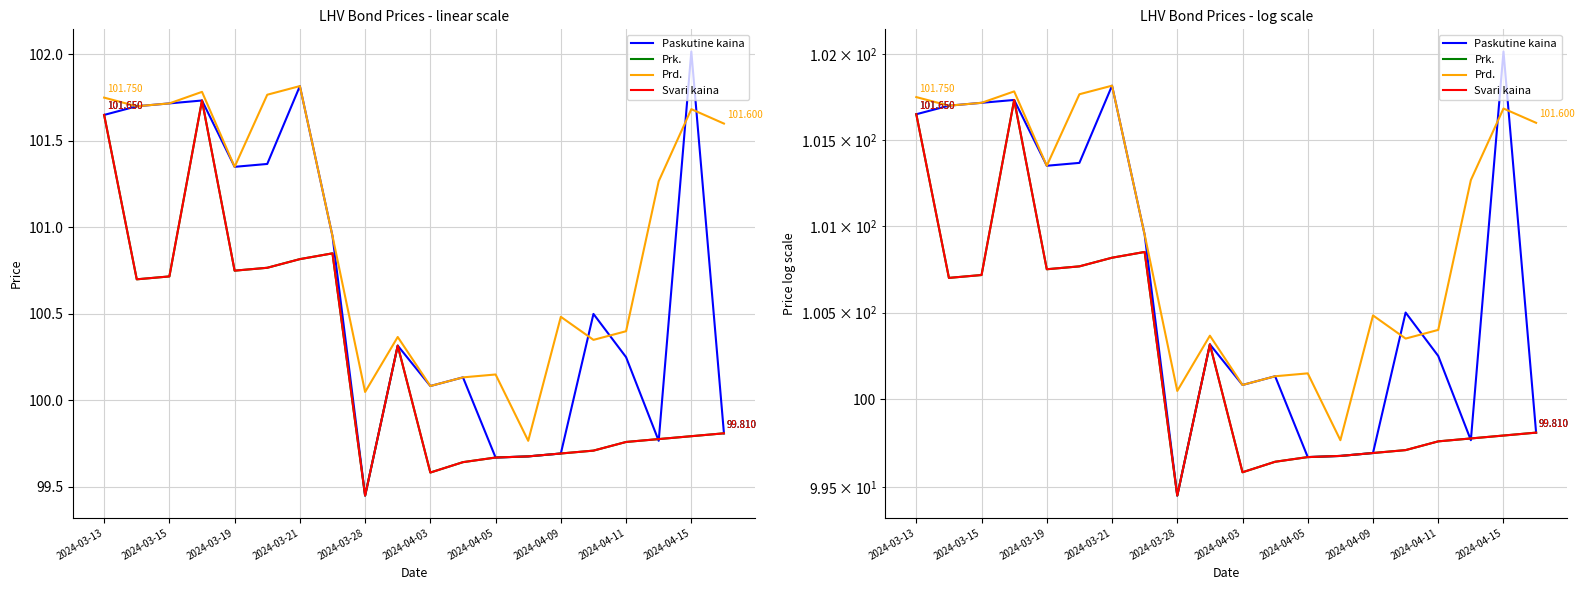

What is the difference between the Prk. values at 2024-03-19 and 2024-04-15?

1.0